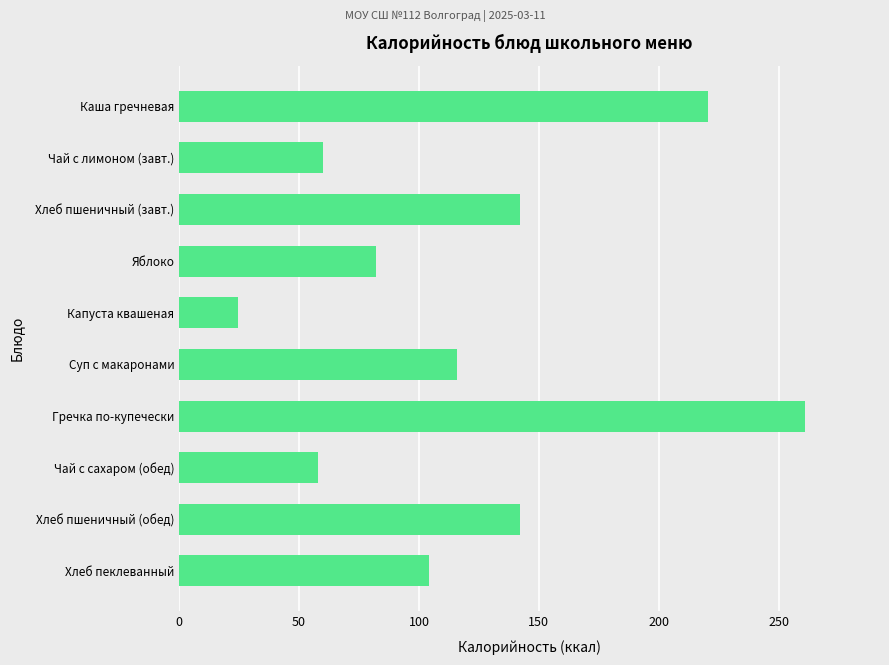

What is the label of the 8th bar from the bottom?

Хлеб пшеничный (завт.)